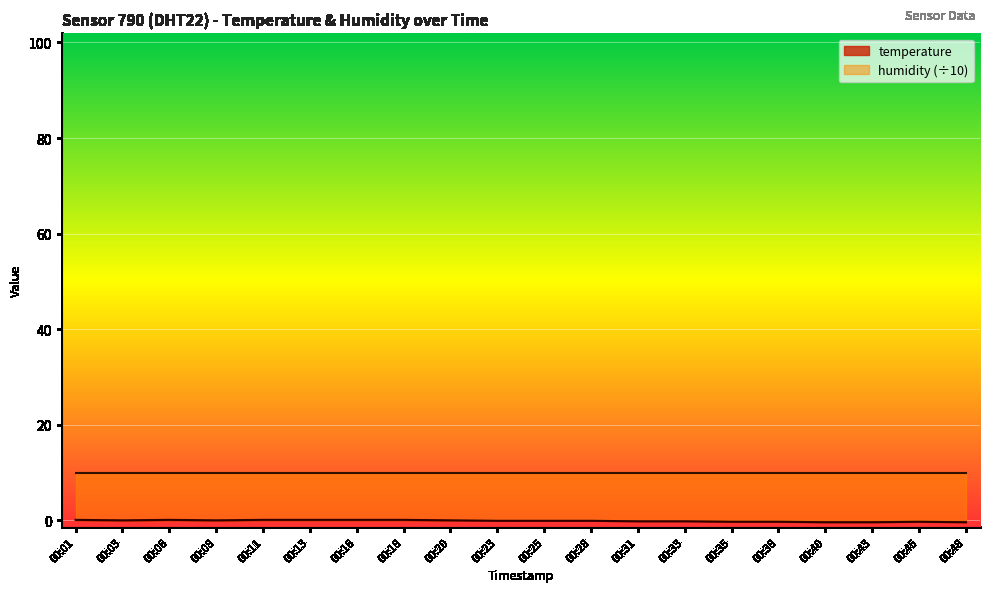

Is it true that the value at 00:06 is 0.1?

True